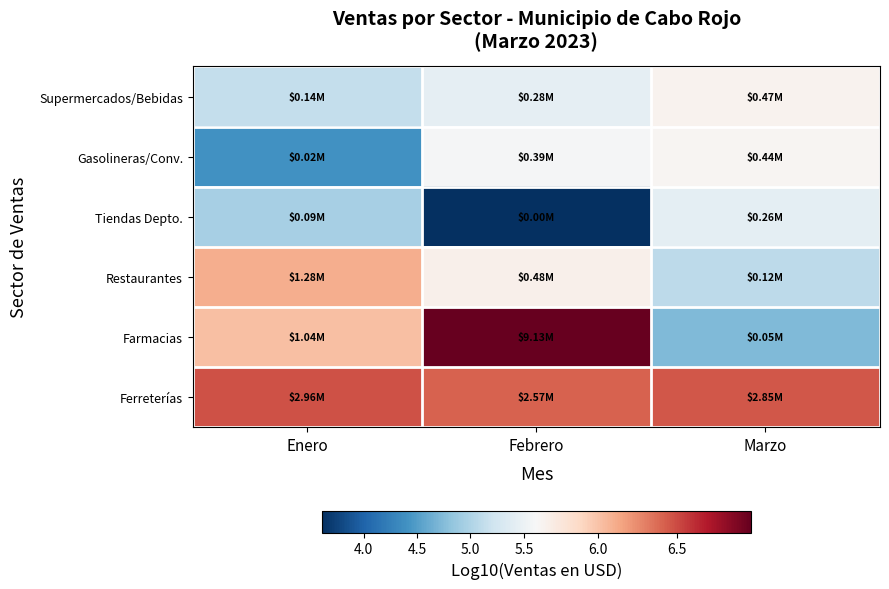

Which series has the widest spread of values?

Farmacias